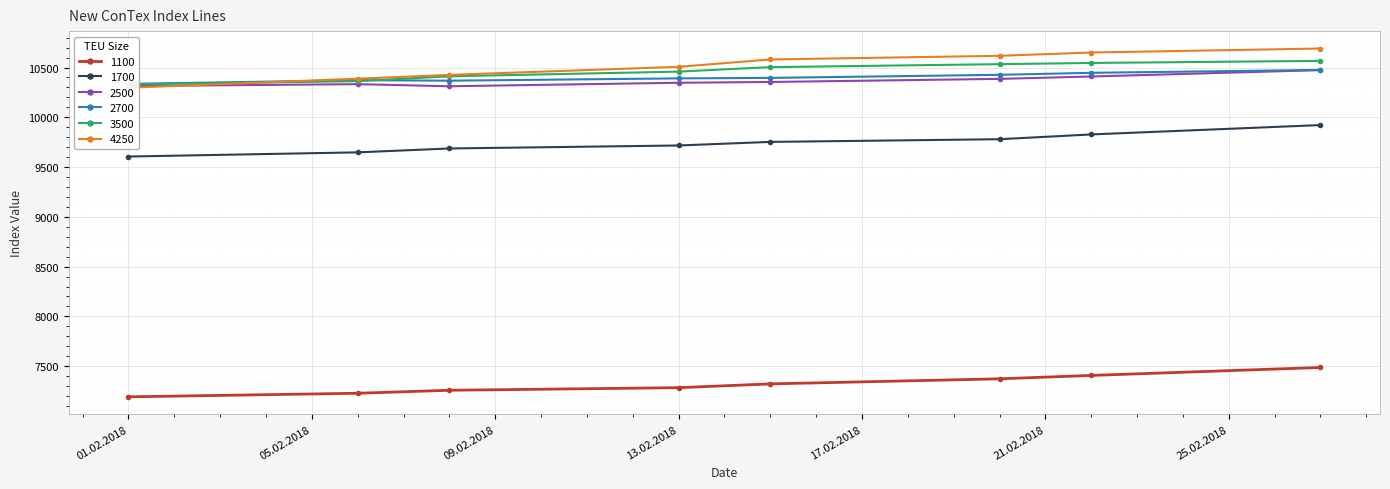

Read the 1100 value at 27.02.2018, to the nearest 10.

7490